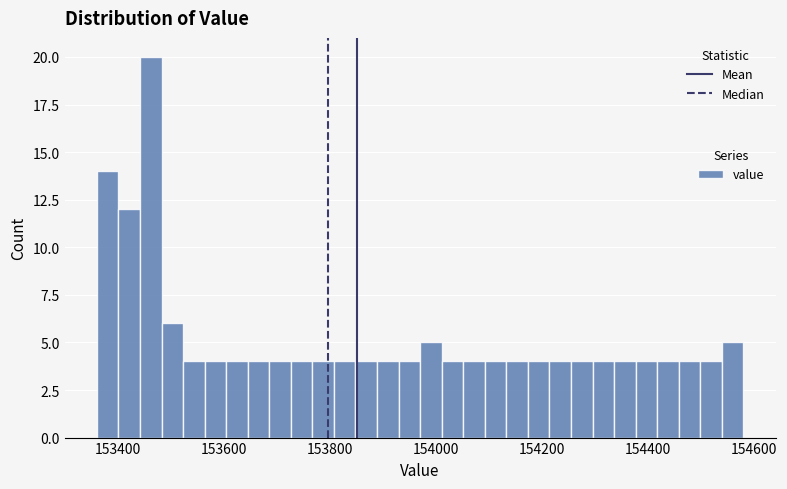

Read against the x-axis, roughly where is the centre of the tallest bar?

153460